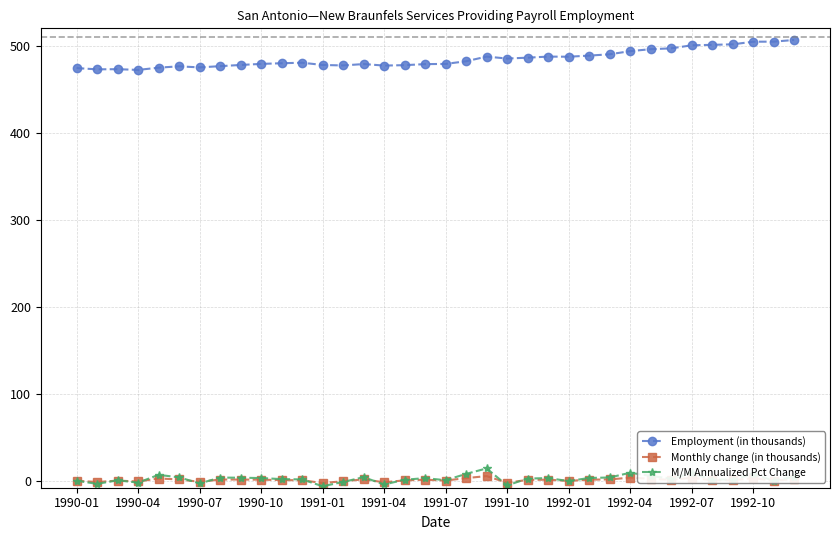

What is the value of the Employment (in thousands) point at the 28th from the left?

493.8